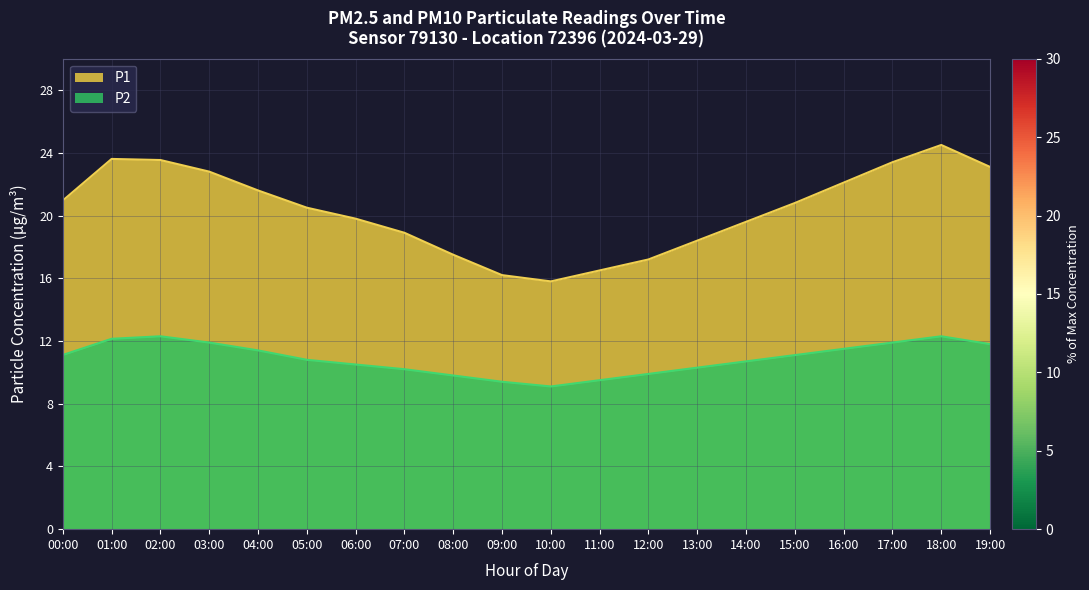

What is the value of the P2 point at the 5th from the left?

11.4